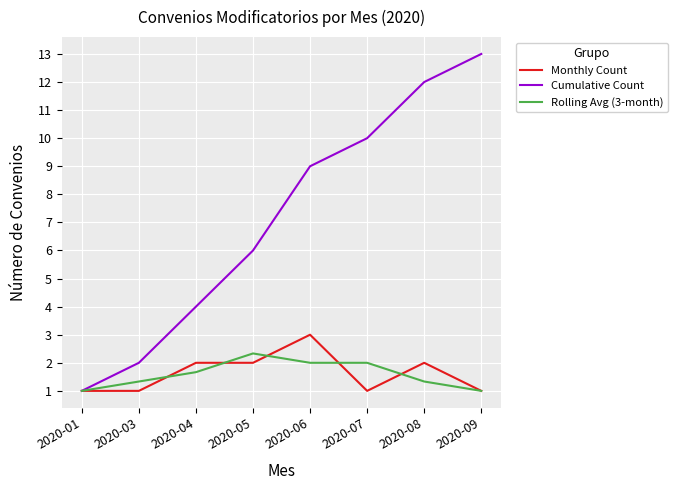

True or false: Cumulative Count has more than 2 points higher than both neighbors.

False